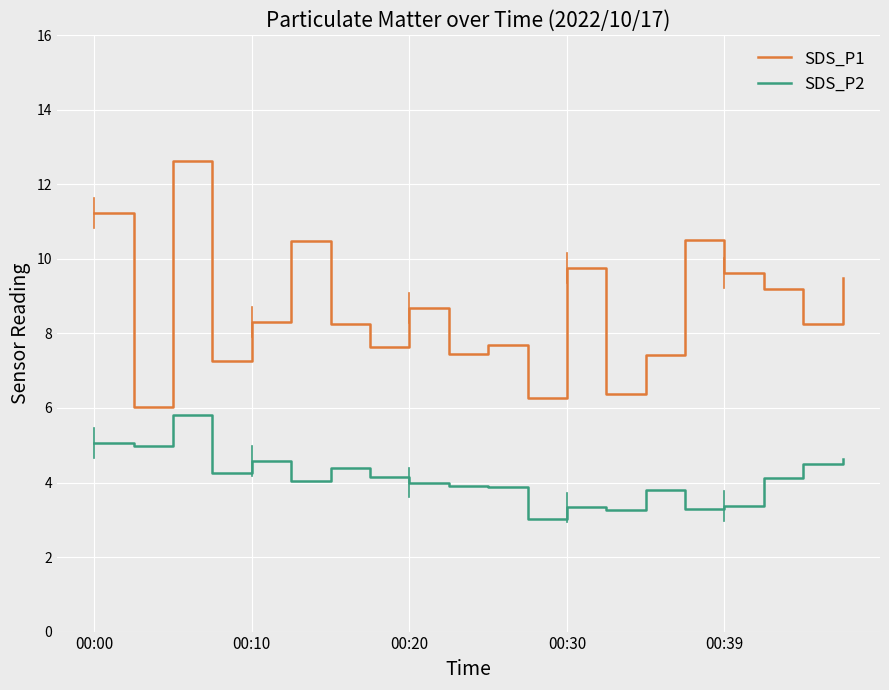

True or false: SDS_P2 and SDS_P1 cross at least once.

False